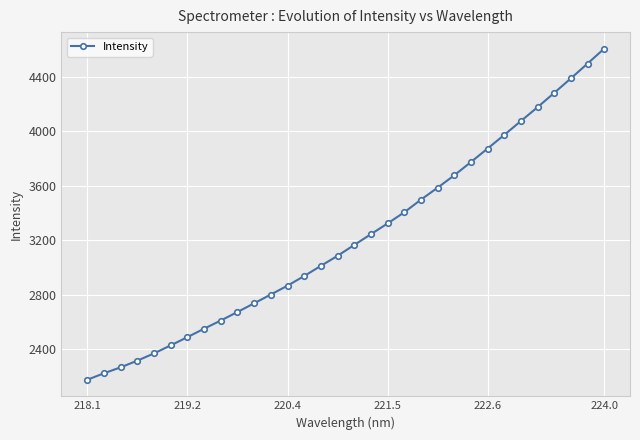

What is the maximum value shown in the chart?

4609.5